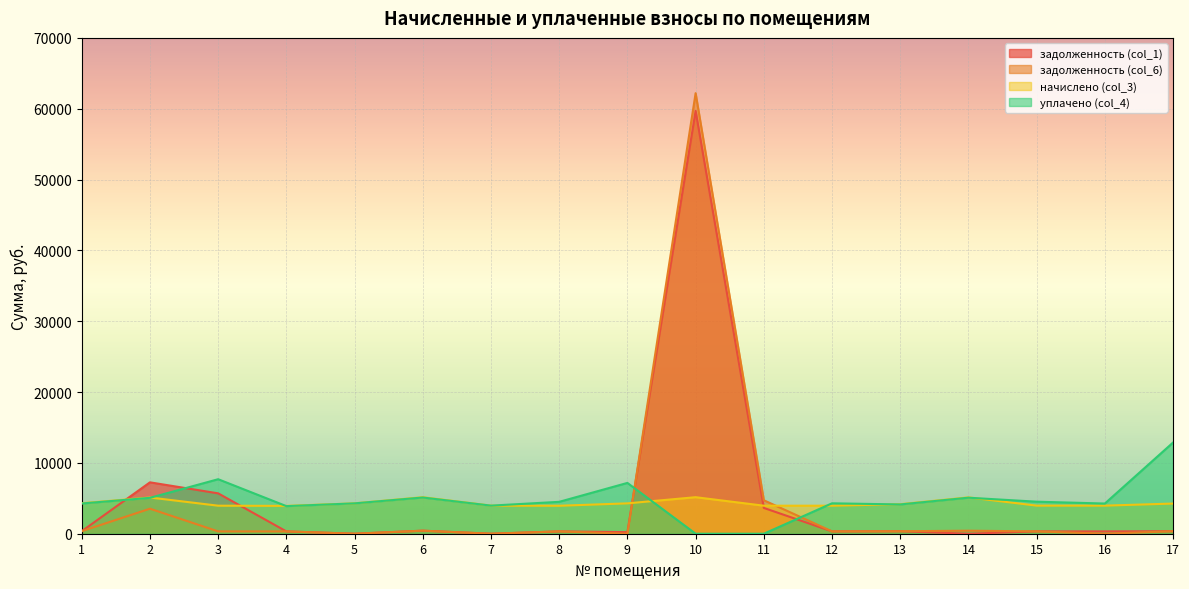

The value of начислено (col_3) at 13 is 7307.3. True or false?

False